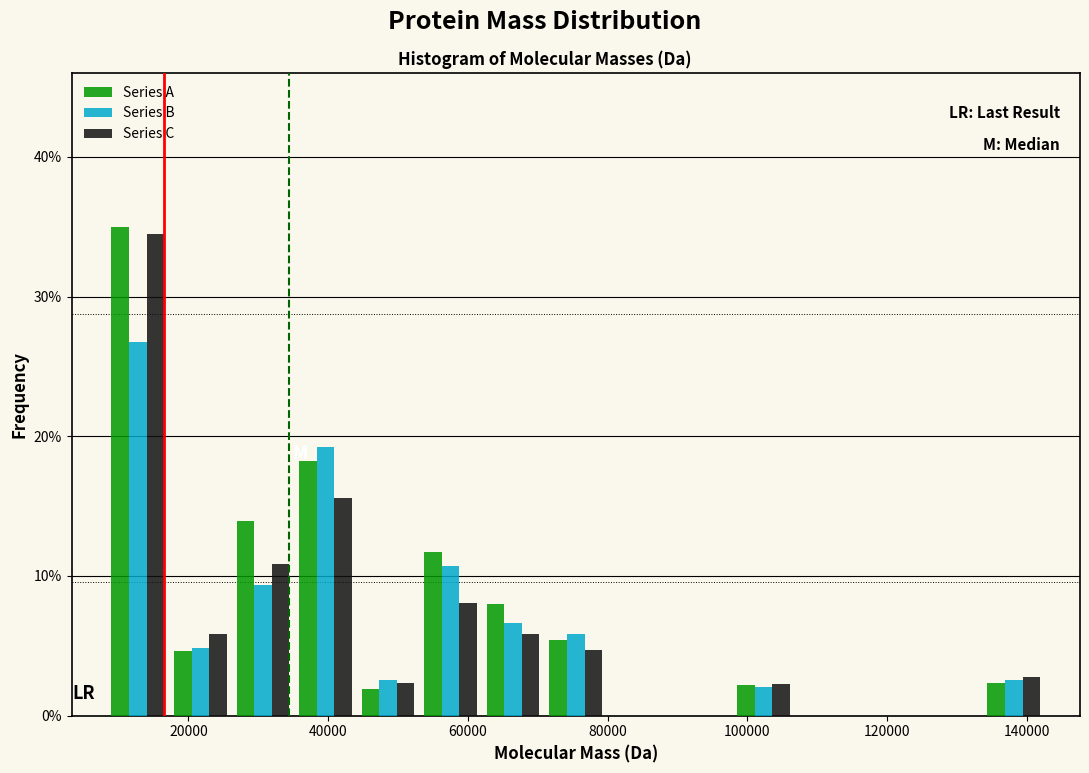

In the Series C series, which range on the x-axis has the tallest bar?

8000 to 18000